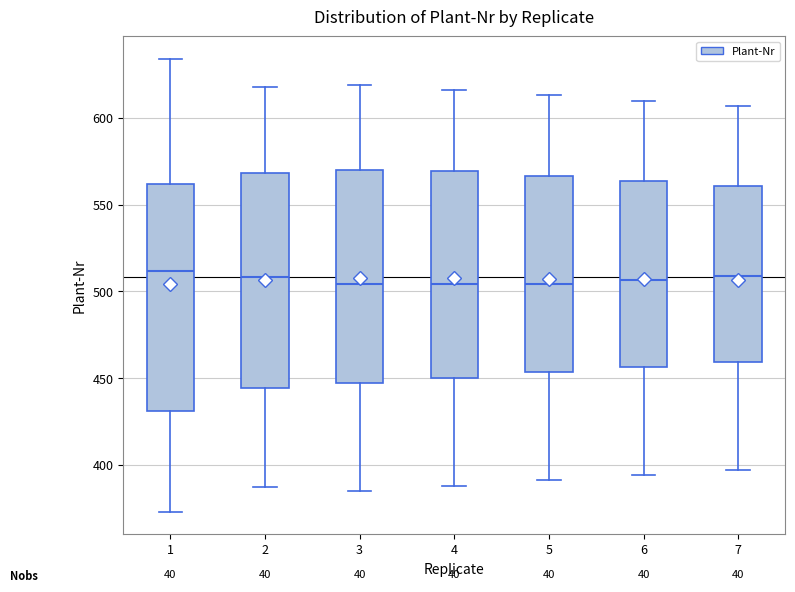

Reading left to right, read every box against the y-axis: the position of its median line, the range the box covers, and the ends of its whiskers. The values are not printed on the chart, so give them approximately, as read against the axis.

1: median 510, box 430 to 560, whiskers 375 to 635
2: median 510, box 445 to 570, whiskers 385 to 620
3: median 505, box 445 to 570, whiskers 385 to 620
4: median 505, box 450 to 570, whiskers 390 to 615
5: median 505, box 455 to 565, whiskers 390 to 615
6: median 505, box 455 to 565, whiskers 395 to 610
7: median 510, box 460 to 560, whiskers 395 to 605